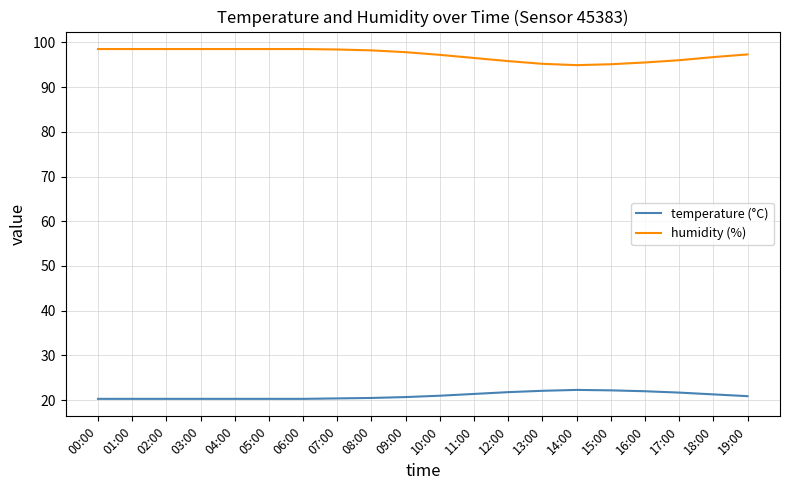

The temperature (°C) series shows 20.3 at 06:00. True or false?

True